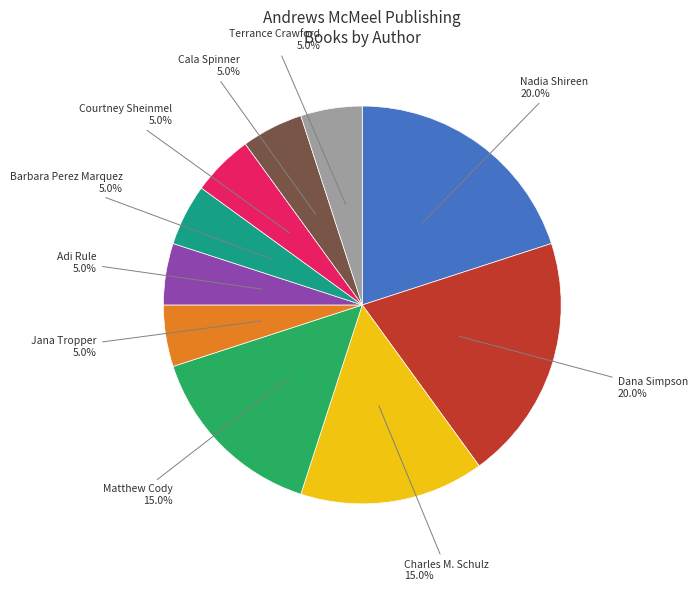

Is there a majority slice in this chart?

No